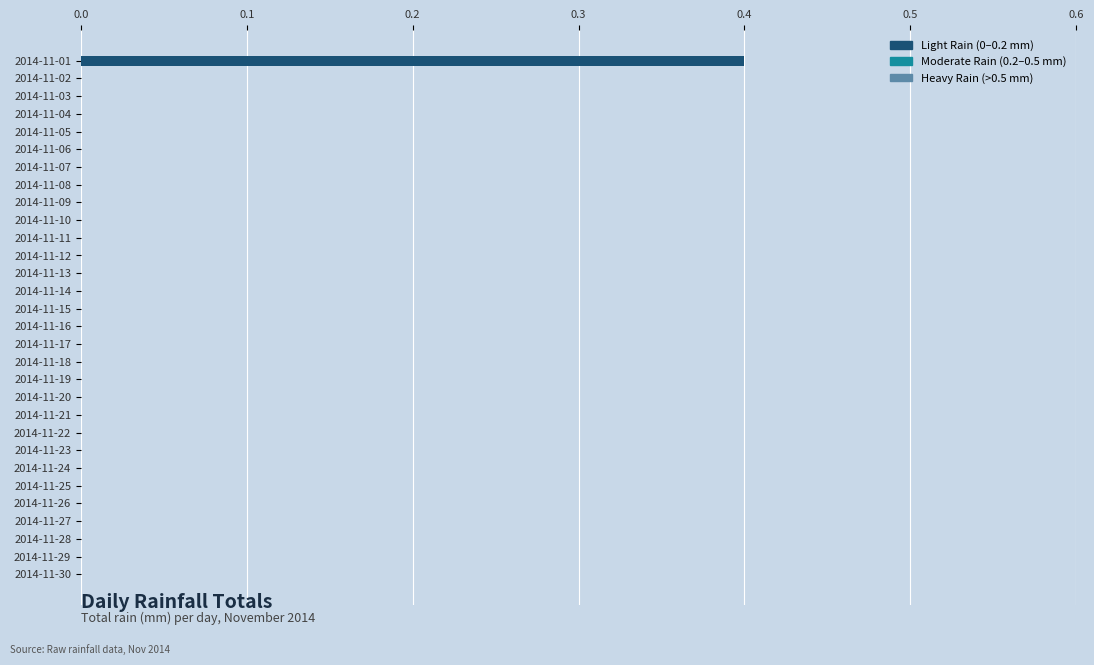

The chart shows a value of 0.0 at 2014-11-09. True or false?

True